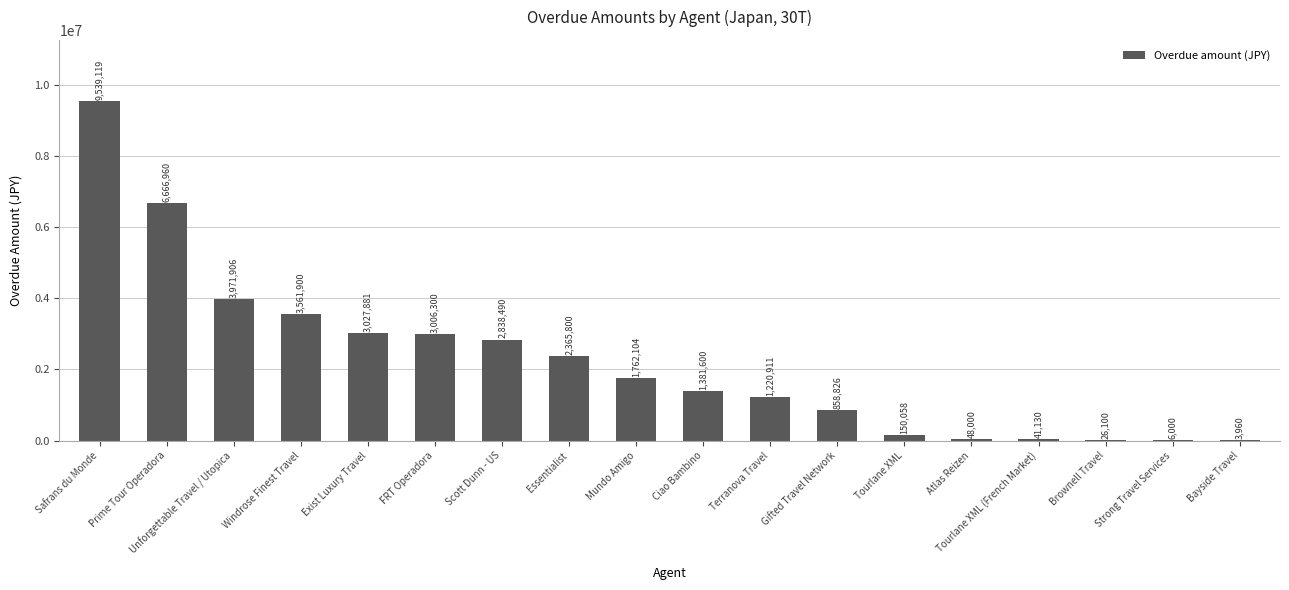

The chart shows a value of 1041516 at Scott Dunn - US. True or false?

False